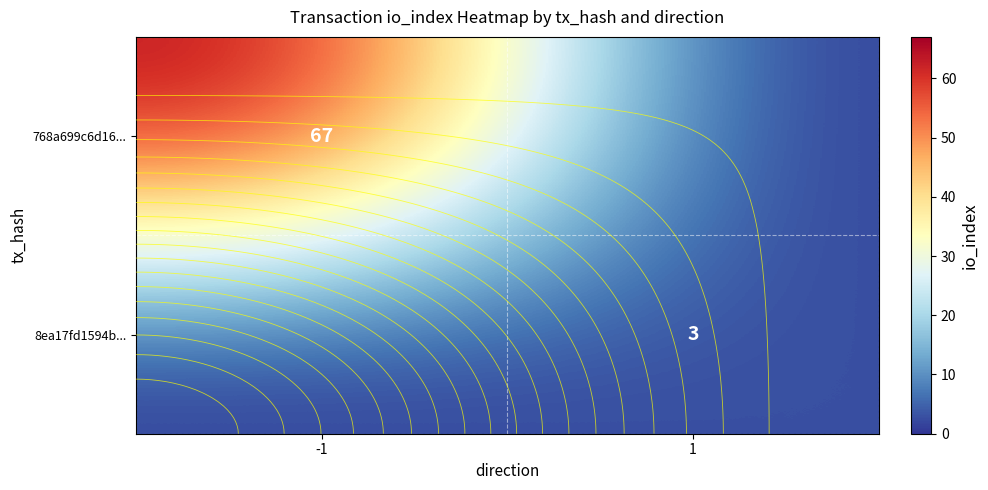

What is the spread (max minus min) of values at -1?

67